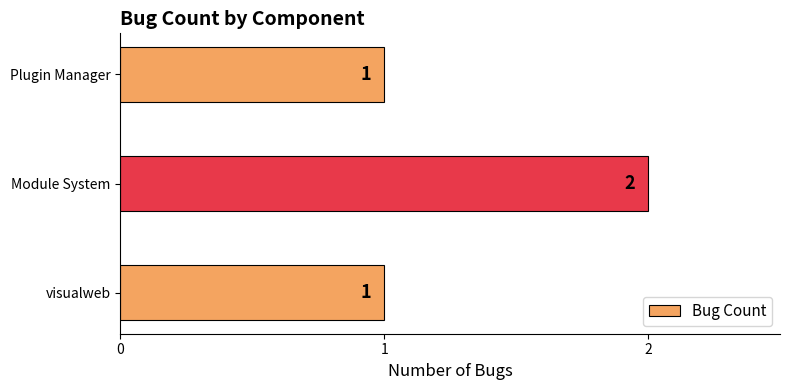

Count the values in the range 1 to 2.

3